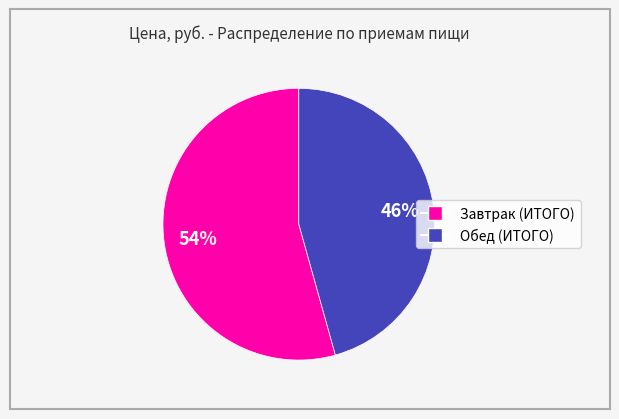

Which slice is the smallest?

Обед (ИТОГО)